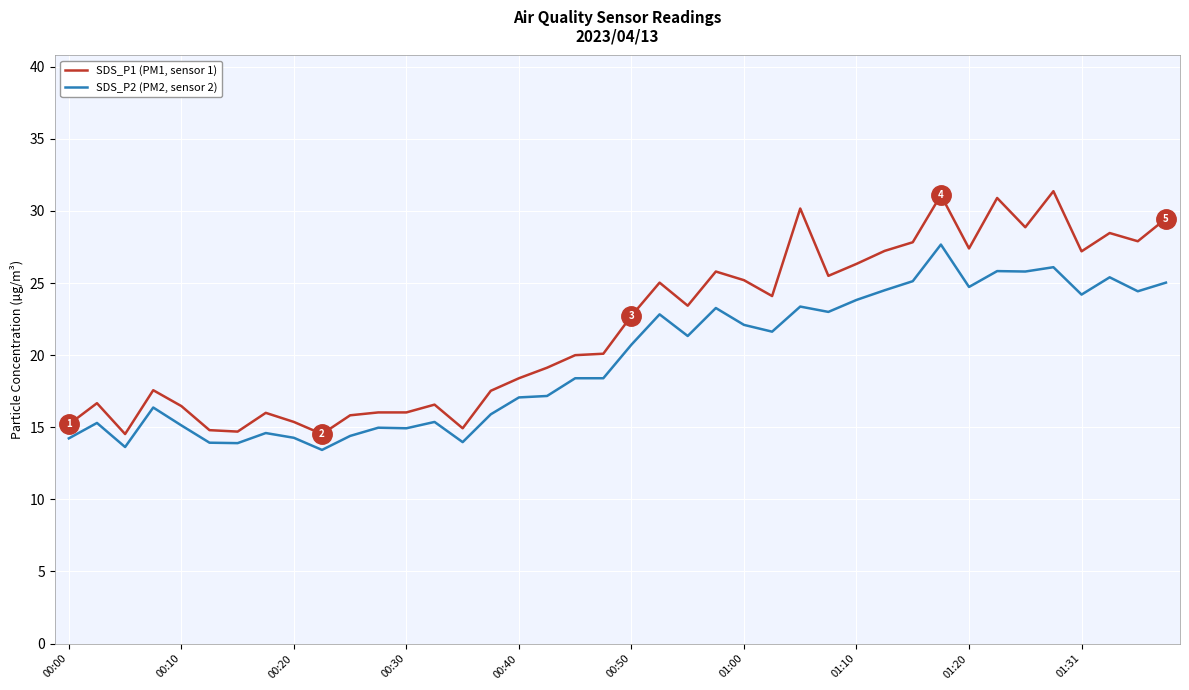

List the series in order of their peak value, highest first.

SDS_P1 (PM1, sensor 1), SDS_P2 (PM2, sensor 2)